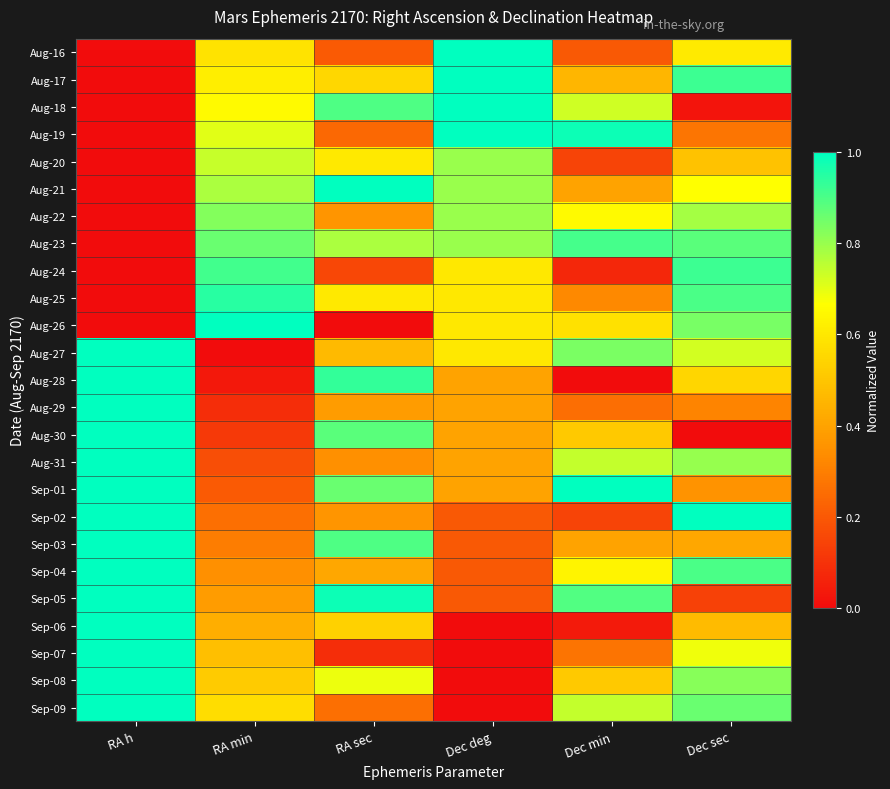

At how many categories does at least one series exceed 0?

6